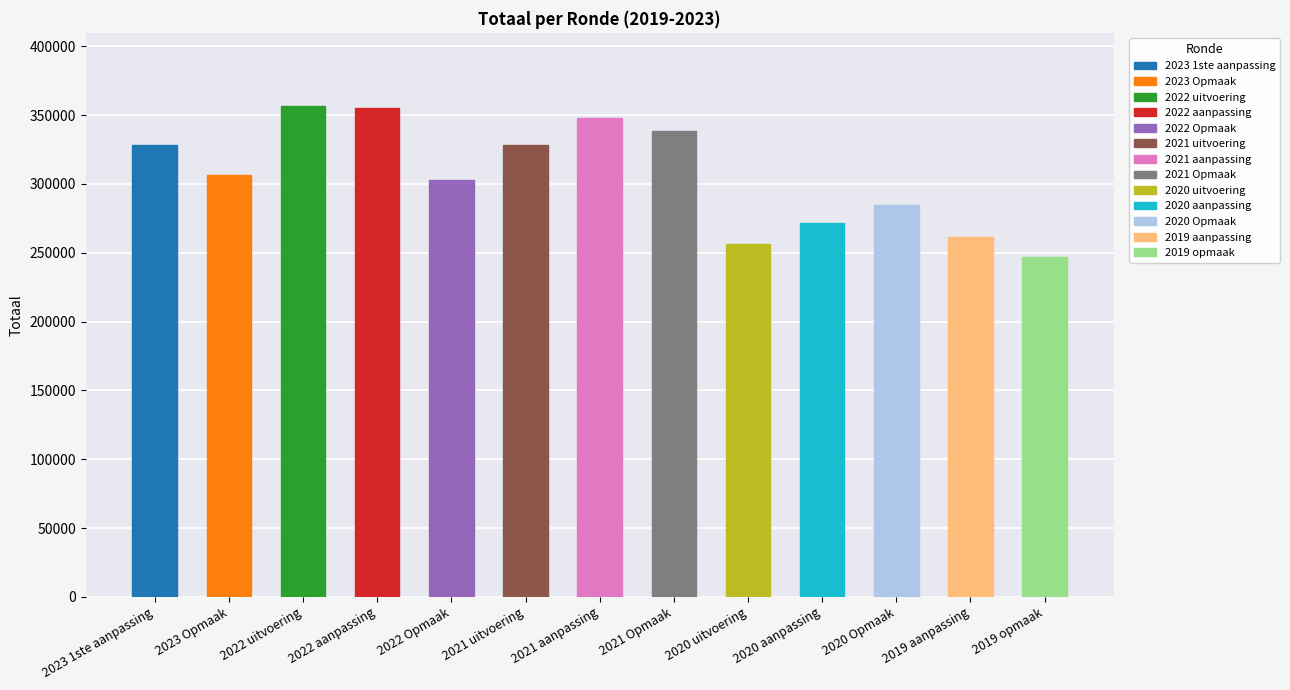

What is the maximum value shown in the chart?

356260